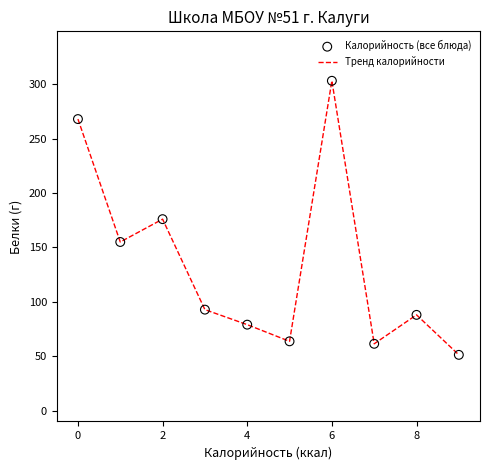

What is the difference between the maximum and minimum values?

252.0